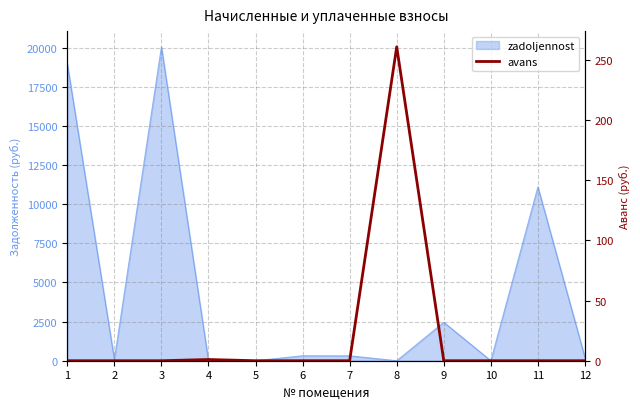

How many lines are shown in the chart?

1